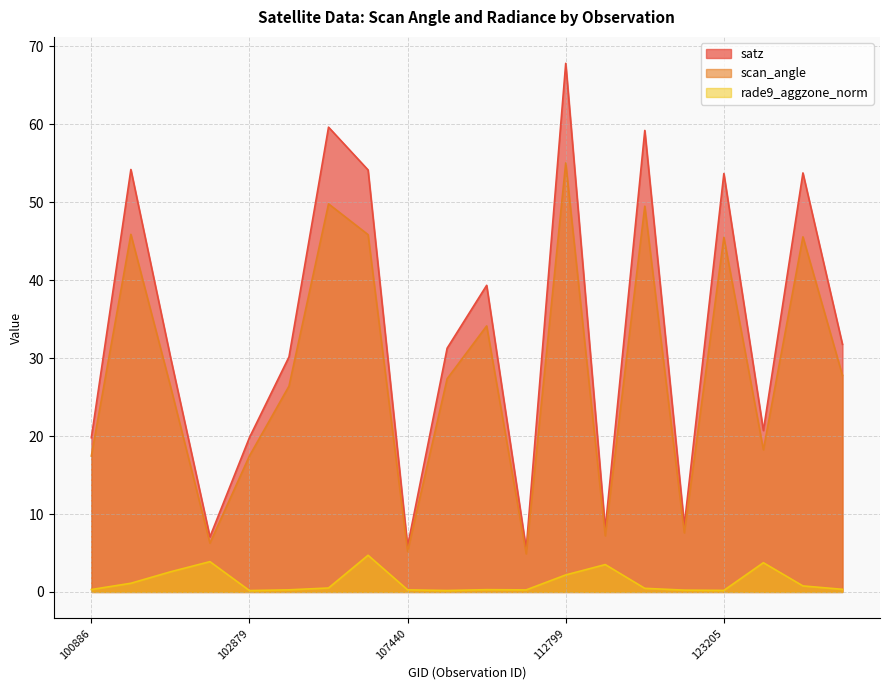

Where is rade9_aggzone_norm nearest to the value 2?

112799